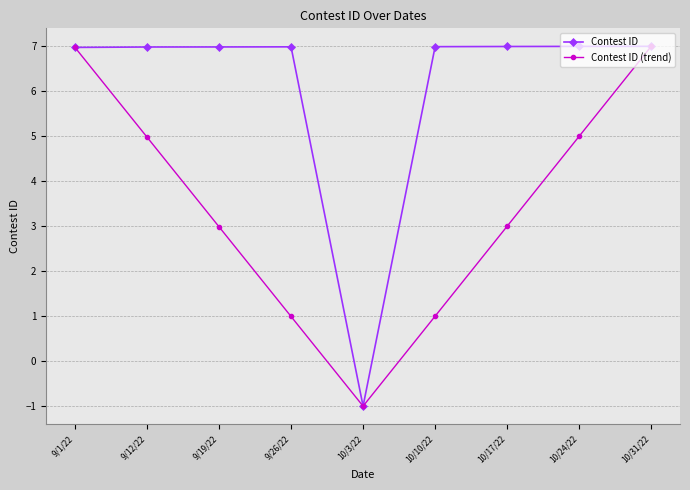

Which label corresponds to the smallest value in the chart?

10/3/22